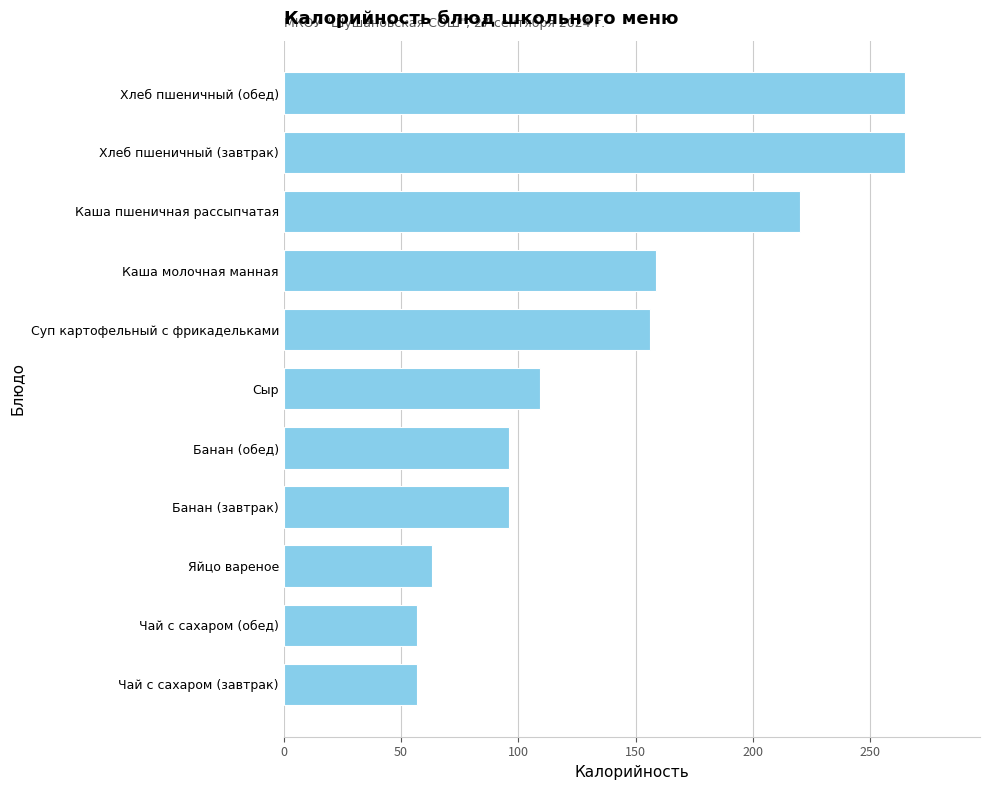

What is the smallest value displayed?

56.8